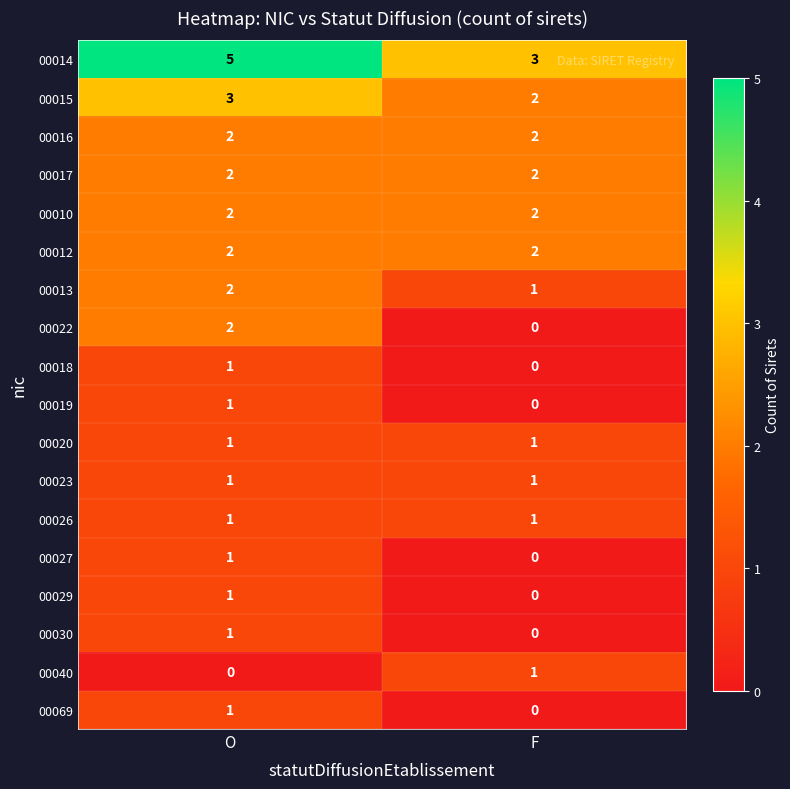

What is the spread (max minus min) of values at O?

5